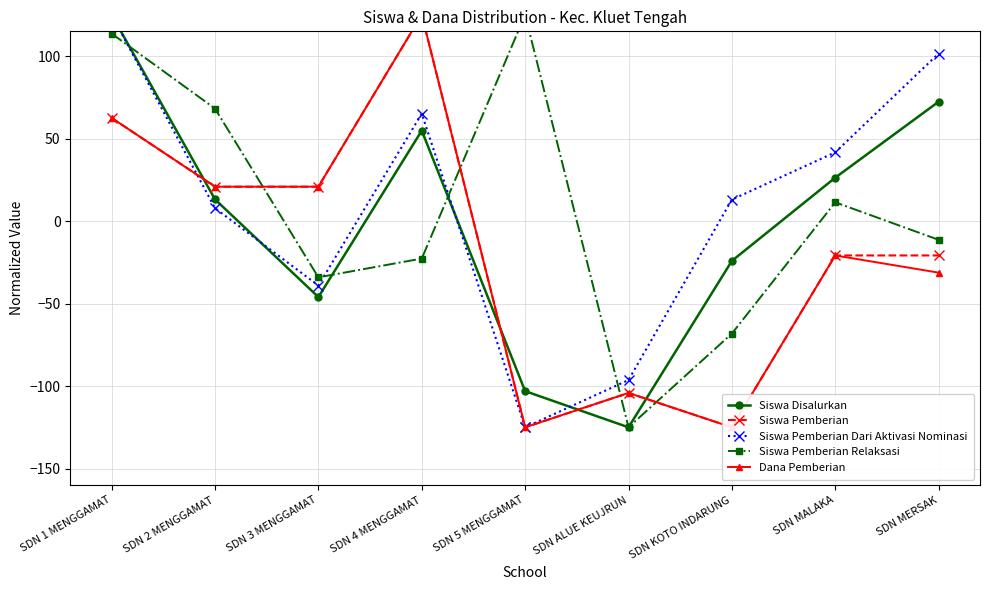

The value of Siswa Pemberian Relaksasi at SDN 1 MENGGAMAT is 185.2. True or false?

False